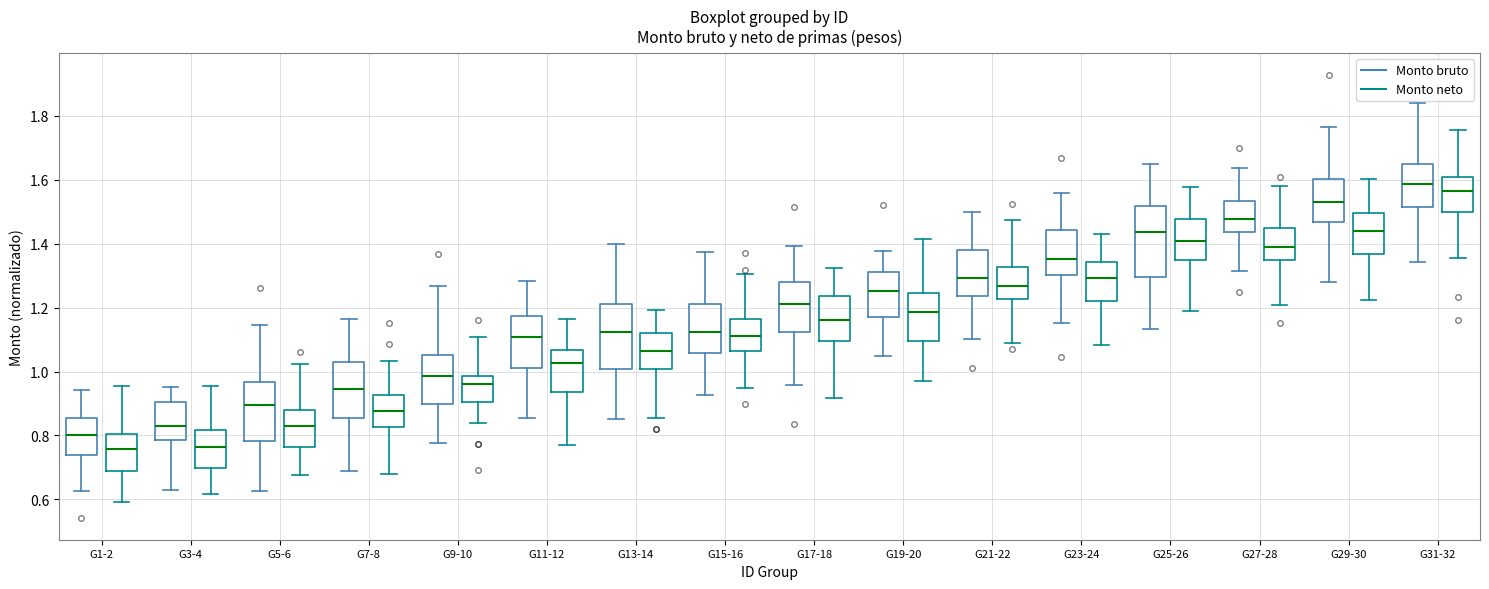

Reading left to right, read every box against the y-axis: the position of its median line, the range the box covers, and the ends of its whiskers. The values are not printed on the chart, so give them approximately, as read against the axis.

G1-2 (Monto bruto): median 0.80, box 0.74 to 0.86, whiskers 0.62 to 0.94
G1-2 (Monto neto): median 0.76, box 0.68 to 0.80, whiskers 0.60 to 0.96
G3-4 (Monto bruto): median 0.84, box 0.78 to 0.90, whiskers 0.62 to 0.96
G3-4 (Monto neto): median 0.76, box 0.70 to 0.82, whiskers 0.62 to 0.96
G5-6 (Monto bruto): median 0.90, box 0.78 to 0.96, whiskers 0.62 to 1.14
G5-6 (Monto neto): median 0.84, box 0.76 to 0.88, whiskers 0.68 to 1.02
G7-8 (Monto bruto): median 0.94, box 0.86 to 1.02, whiskers 0.68 to 1.16
G7-8 (Monto neto): median 0.88, box 0.82 to 0.92, whiskers 0.68 to 1.04
G9-10 (Monto bruto): median 0.98, box 0.90 to 1.06, whiskers 0.78 to 1.26
G9-10 (Monto neto): median 0.96, box 0.90 to 0.98, whiskers 0.84 to 1.10
G11-12 (Monto bruto): median 1.10, box 1.02 to 1.18, whiskers 0.86 to 1.28
G11-12 (Monto neto): median 1.02, box 0.94 to 1.06, whiskers 0.78 to 1.16
G13-14 (Monto bruto): median 1.12, box 1.00 to 1.22, whiskers 0.86 to 1.40
G13-14 (Monto neto): median 1.06, box 1.00 to 1.12, whiskers 0.86 to 1.20
G15-16 (Monto bruto): median 1.12, box 1.06 to 1.22, whiskers 0.92 to 1.38
G15-16 (Monto neto): median 1.12, box 1.06 to 1.16, whiskers 0.94 to 1.30
G17-18 (Monto bruto): median 1.22, box 1.12 to 1.28, whiskers 0.96 to 1.40
G17-18 (Monto neto): median 1.16, box 1.10 to 1.24, whiskers 0.92 to 1.32
G19-20 (Monto bruto): median 1.26, box 1.18 to 1.32, whiskers 1.06 to 1.38
G19-20 (Monto neto): median 1.18, box 1.10 to 1.24, whiskers 0.96 to 1.42
G21-22 (Monto bruto): median 1.30, box 1.24 to 1.38, whiskers 1.10 to 1.50
G21-22 (Monto neto): median 1.26, box 1.22 to 1.32, whiskers 1.10 to 1.48
G23-24 (Monto bruto): median 1.36, box 1.30 to 1.44, whiskers 1.16 to 1.56
G23-24 (Monto neto): median 1.30, box 1.22 to 1.34, whiskers 1.08 to 1.44
G25-26 (Monto bruto): median 1.44, box 1.30 to 1.52, whiskers 1.14 to 1.64
G25-26 (Monto neto): median 1.40, box 1.34 to 1.48, whiskers 1.20 to 1.58
G27-28 (Monto bruto): median 1.48, box 1.44 to 1.54, whiskers 1.32 to 1.64
G27-28 (Monto neto): median 1.40, box 1.36 to 1.46, whiskers 1.20 to 1.58
G29-30 (Monto bruto): median 1.54, box 1.46 to 1.60, whiskers 1.28 to 1.76
G29-30 (Monto neto): median 1.44, box 1.36 to 1.50, whiskers 1.22 to 1.60
G31-32 (Monto bruto): median 1.58, box 1.52 to 1.64, whiskers 1.34 to 1.84
G31-32 (Monto neto): median 1.56, box 1.50 to 1.60, whiskers 1.36 to 1.76